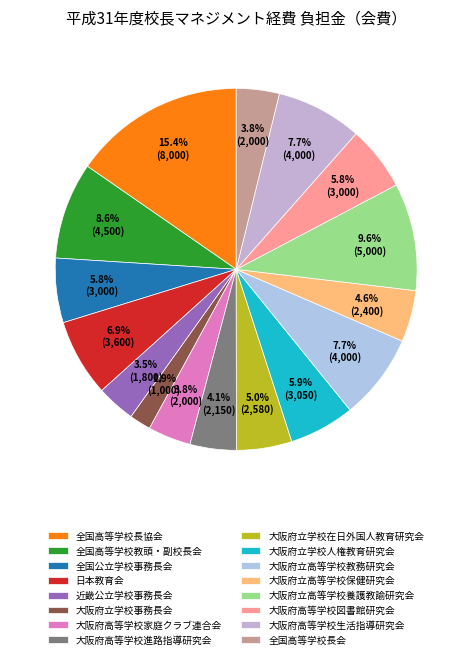

What is the total percentage of 大阪府高等学校家庭クラブ連合会 and 大阪府立学校在日外国人教育研究会?

8.8%